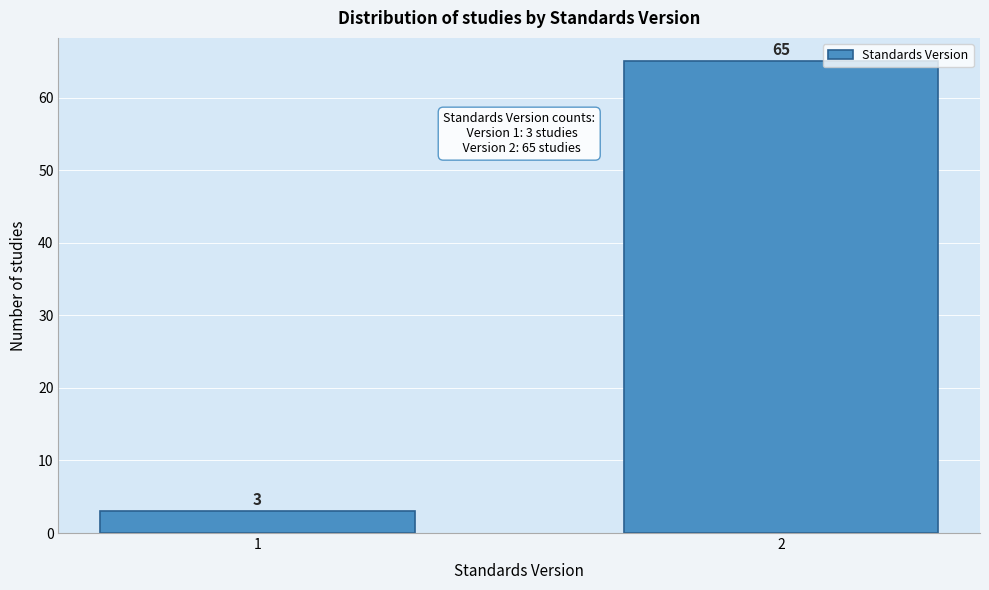

Reading right to left, what are all the values shown in this chart?

65	3